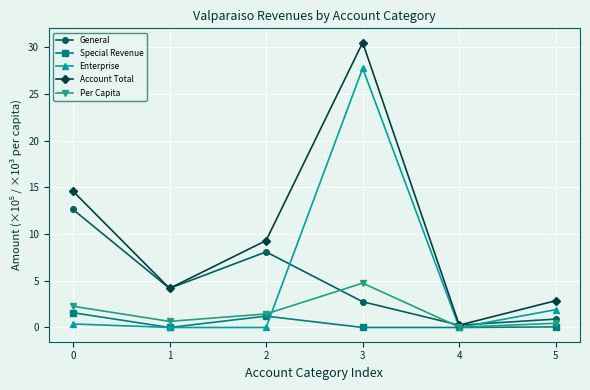

How many data points does each series have?

6